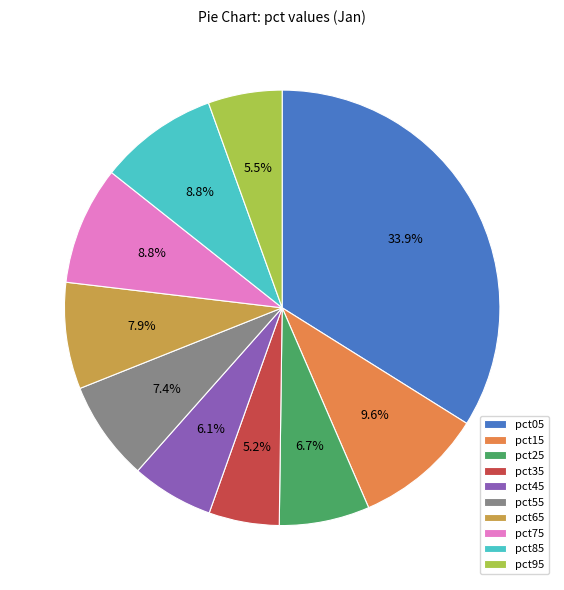

Between pct55 and pct85, which is larger?

pct85